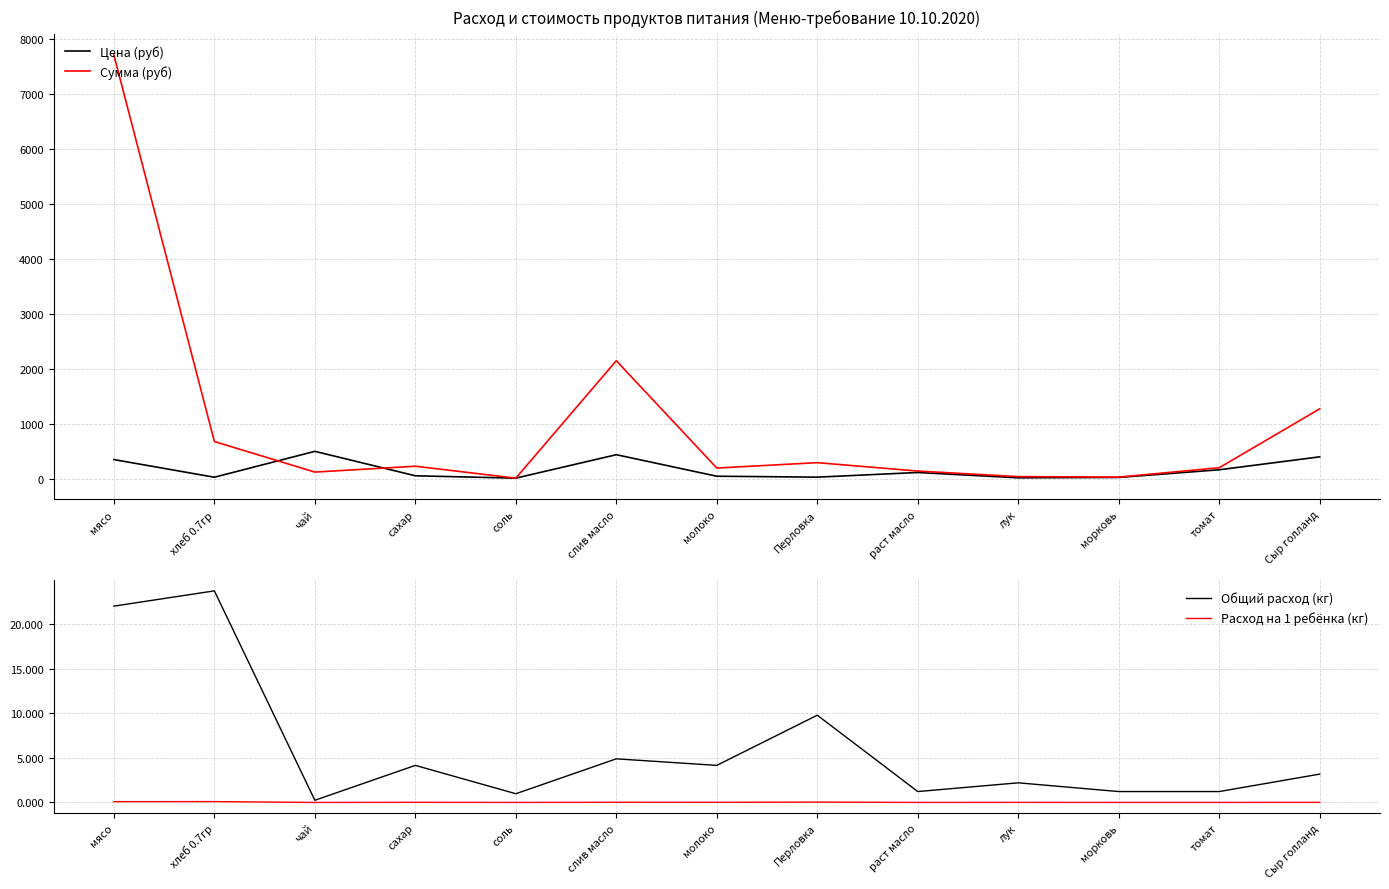

True or false: Расход на 1 ребёнка (кг) has a value of 0.0 at соль.

True